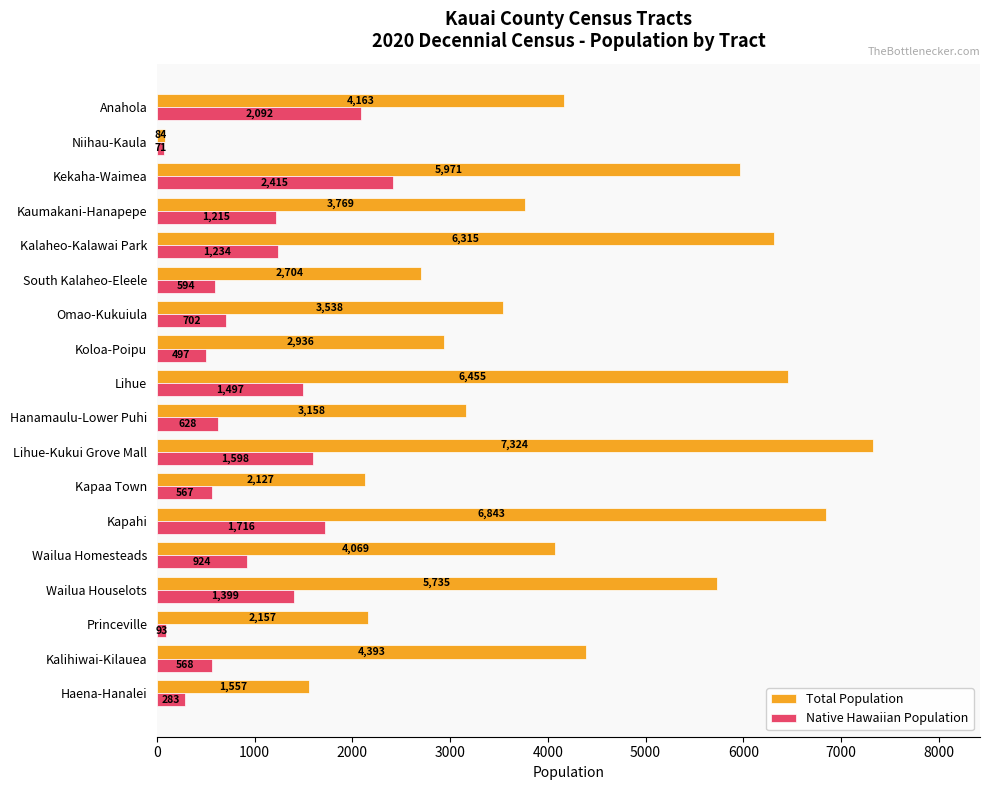

Count the number of data series in this chart.

2